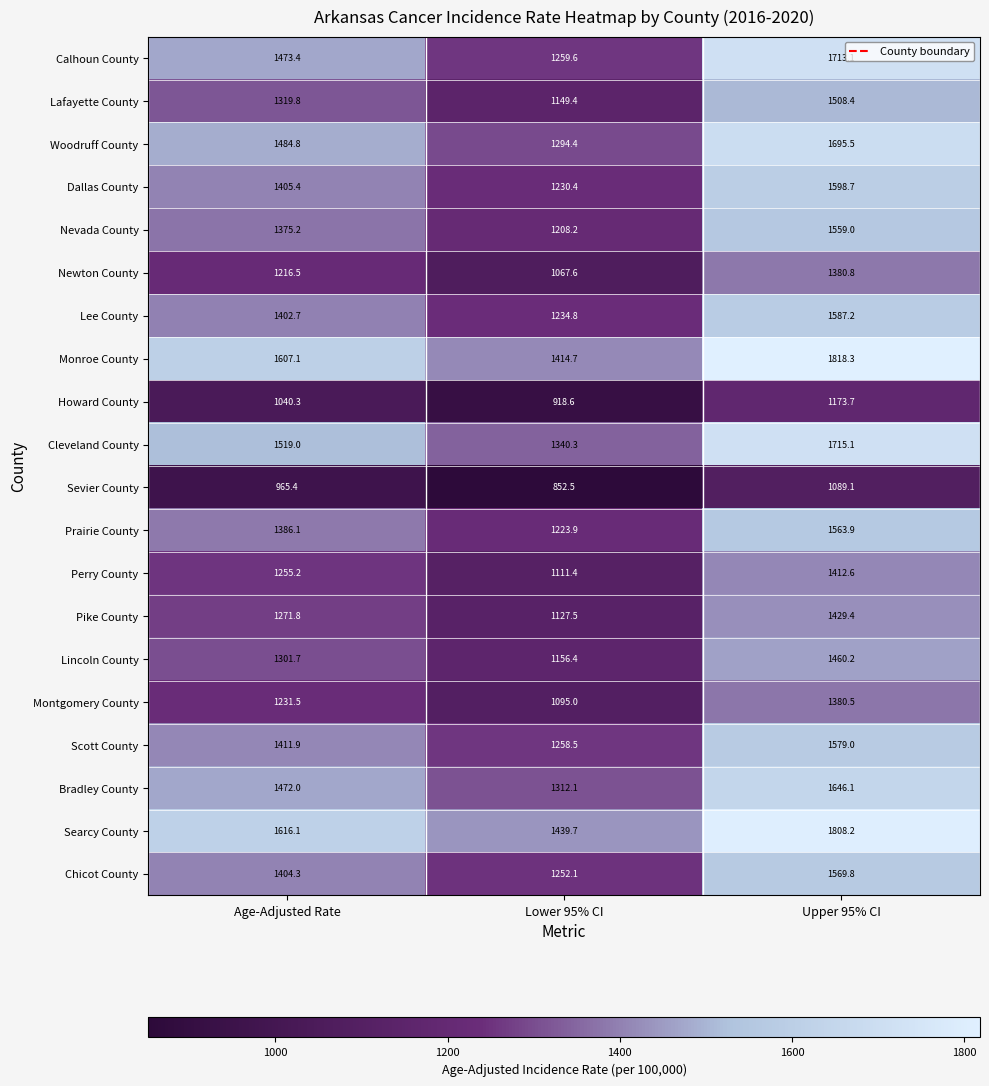

At Lower 95% CI, list the series in order from largest to smallest.

Searcy County, Monroe County, Cleveland County, Bradley County, Woodruff County, Calhoun County, Scott County, Chicot County, Lee County, Dallas County, Prairie County, Nevada County, Lincoln County, Lafayette County, Pike County, Perry County, Montgomery County, Newton County, Howard County, Sevier County